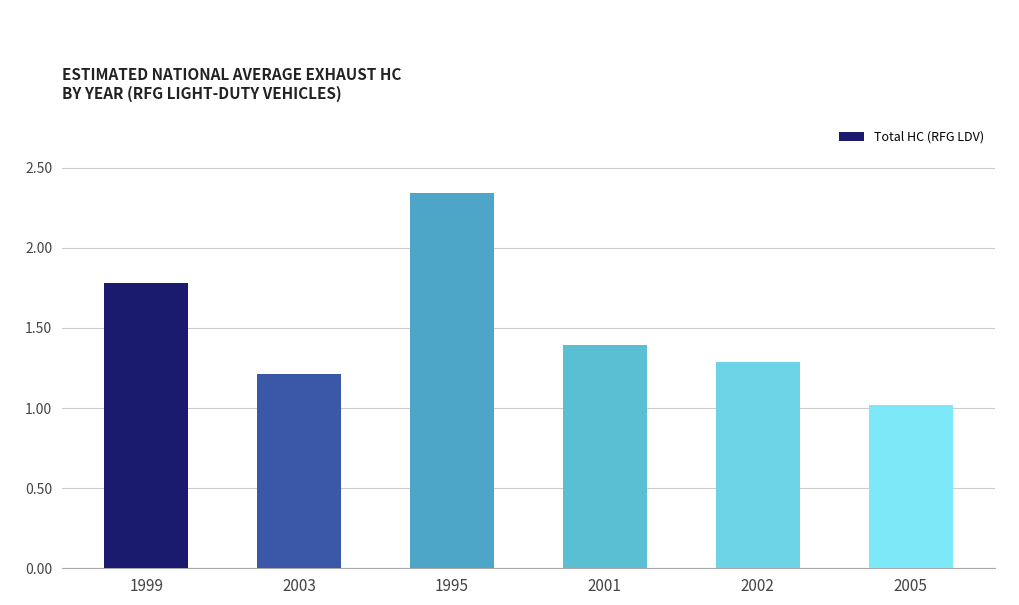

List the labels in order of value, smallest first.

2005, 2003, 2002, 2001, 1999, 1995